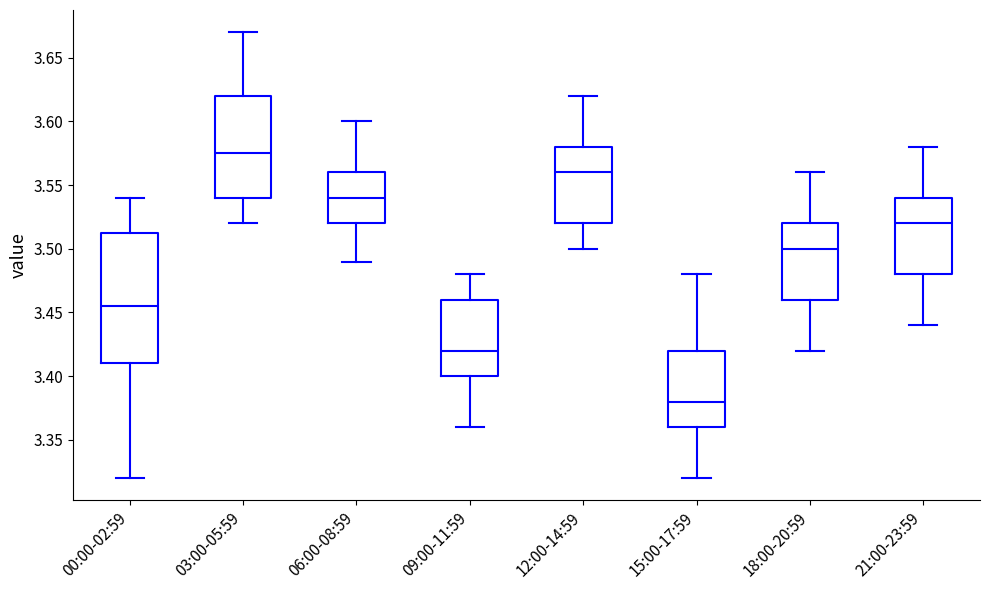

Which box has the lowest median line?

15:00-17:59